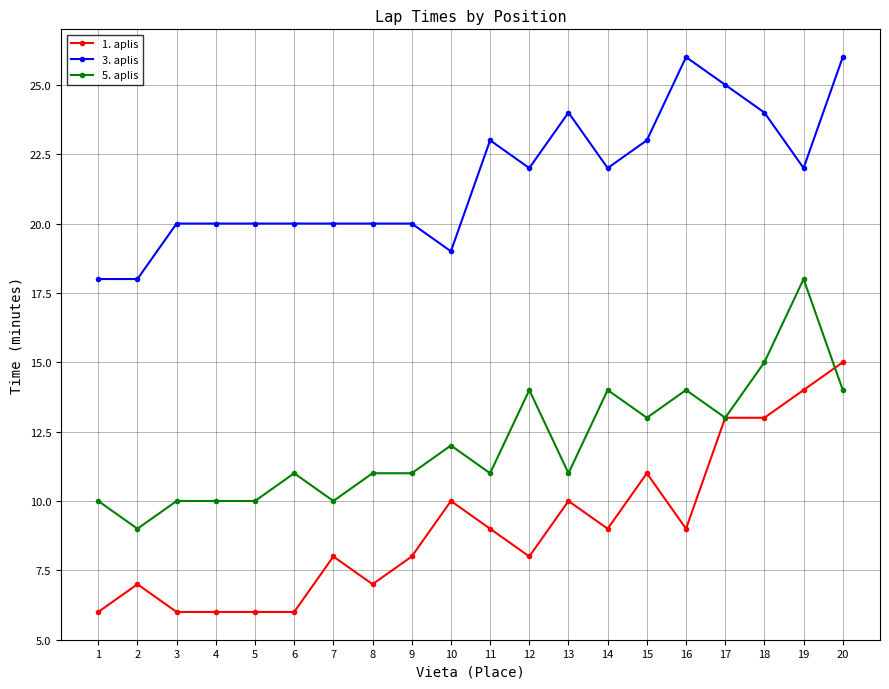

What are all the series names shown in the legend?

1. aplis, 3. aplis, 5. aplis